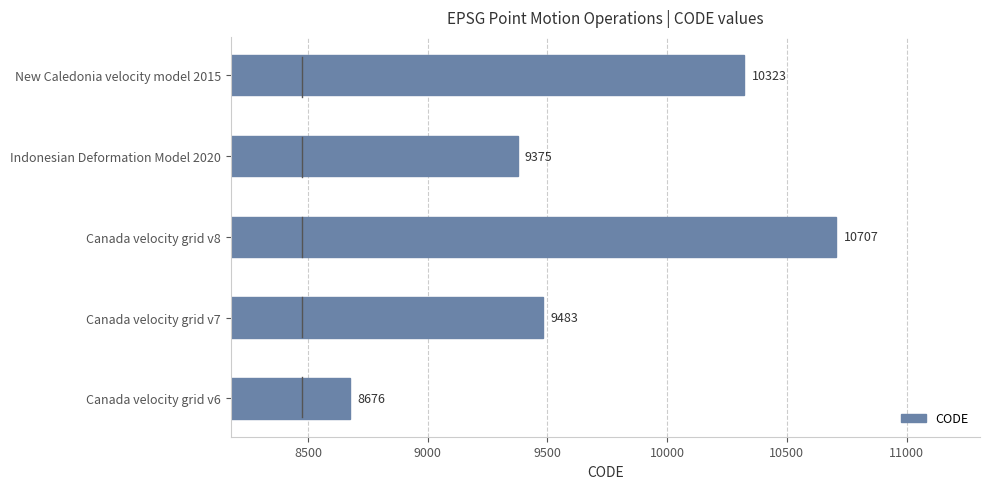

Rank the categories by value from highest to lowest.

Canada velocity grid v8, New Caledonia velocity model 2015, Canada velocity grid v7, Indonesian Deformation Model 2020, Canada velocity grid v6